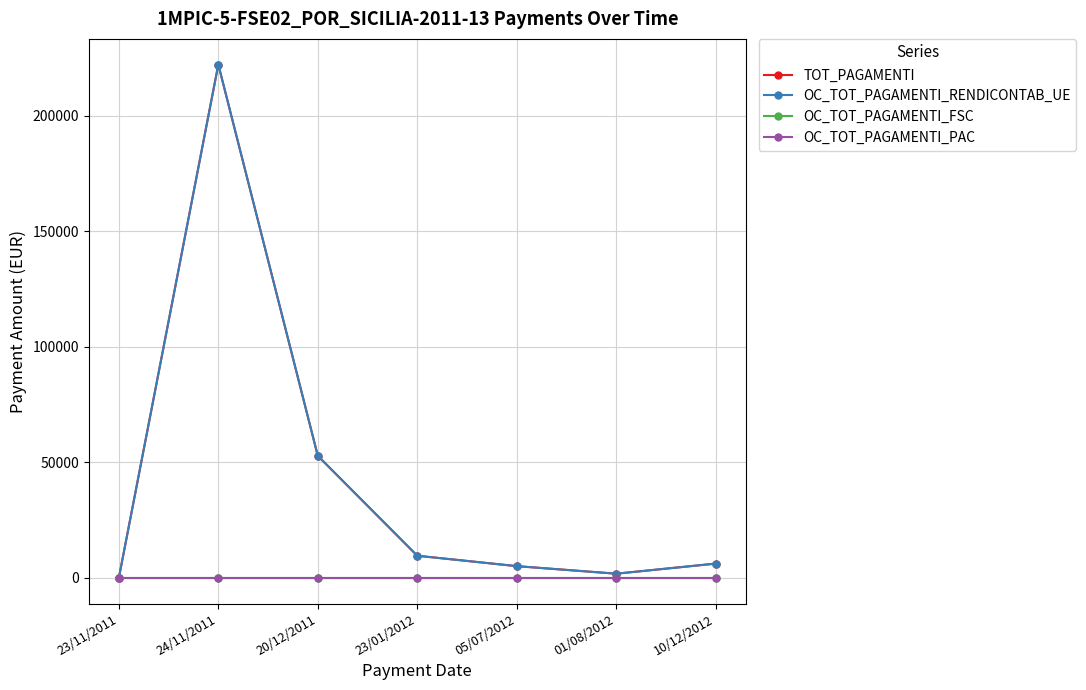

Which category has the lowest value across all series?

23/11/2011